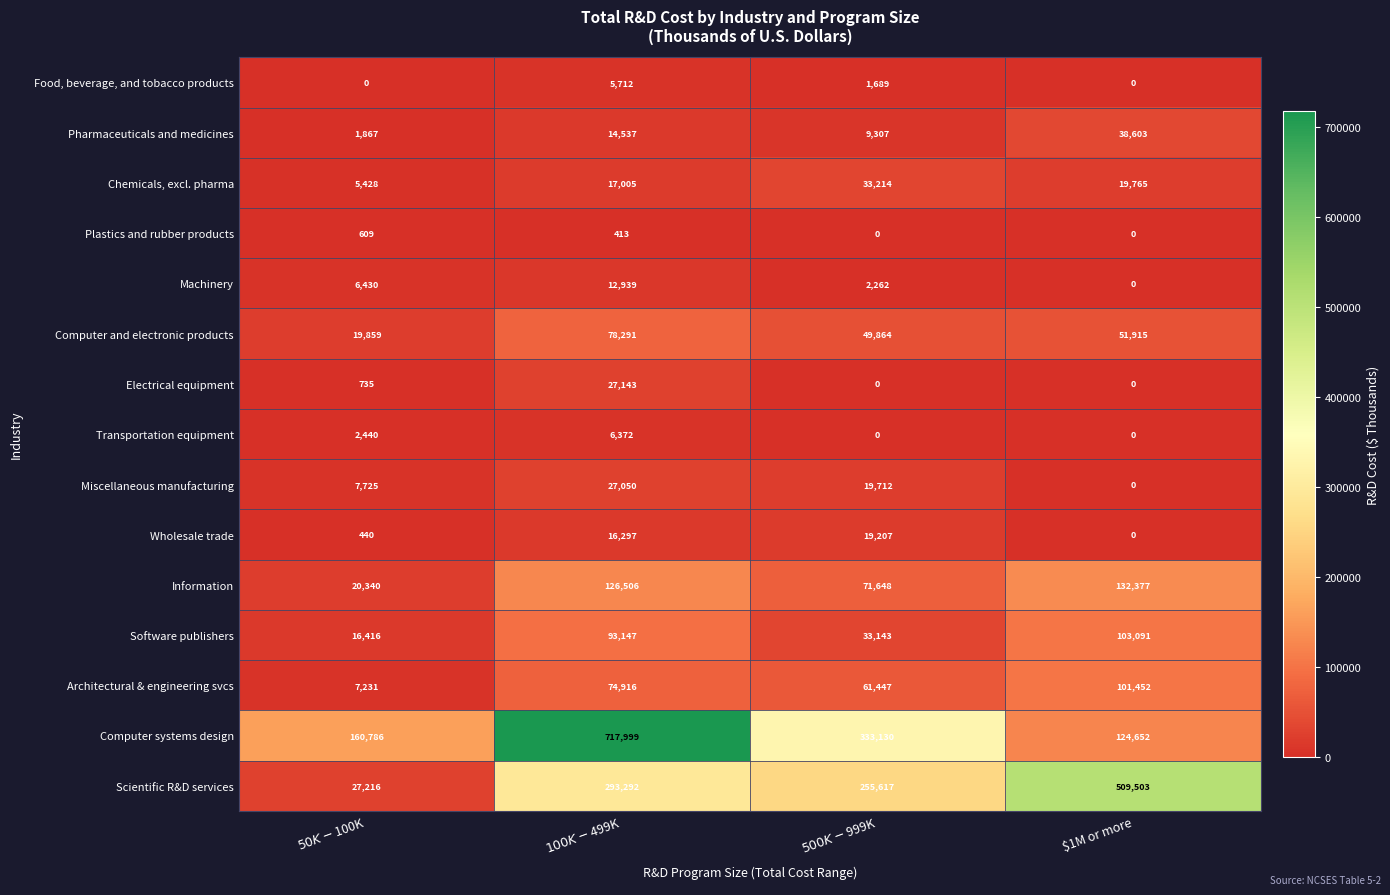

What is the sum of all Architectural & engineering svcs values?

245046